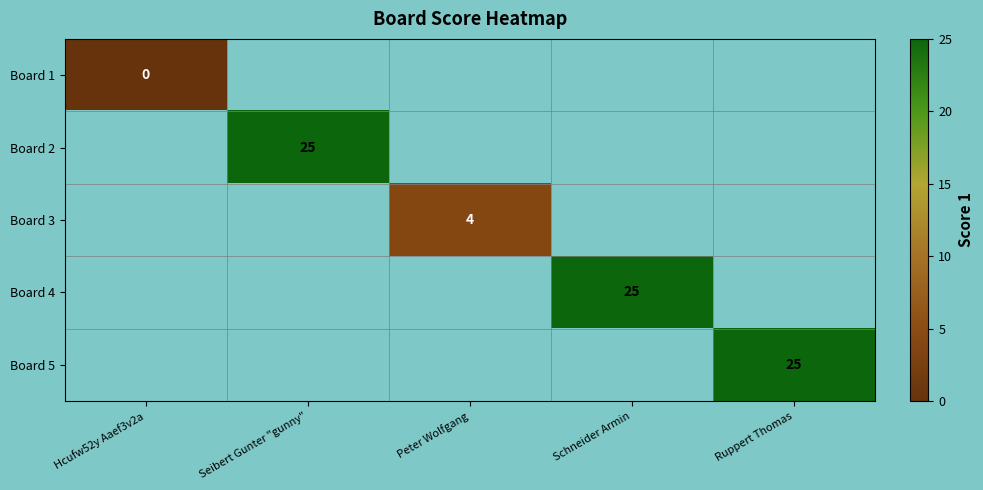

Count the number of data series in this chart.

5